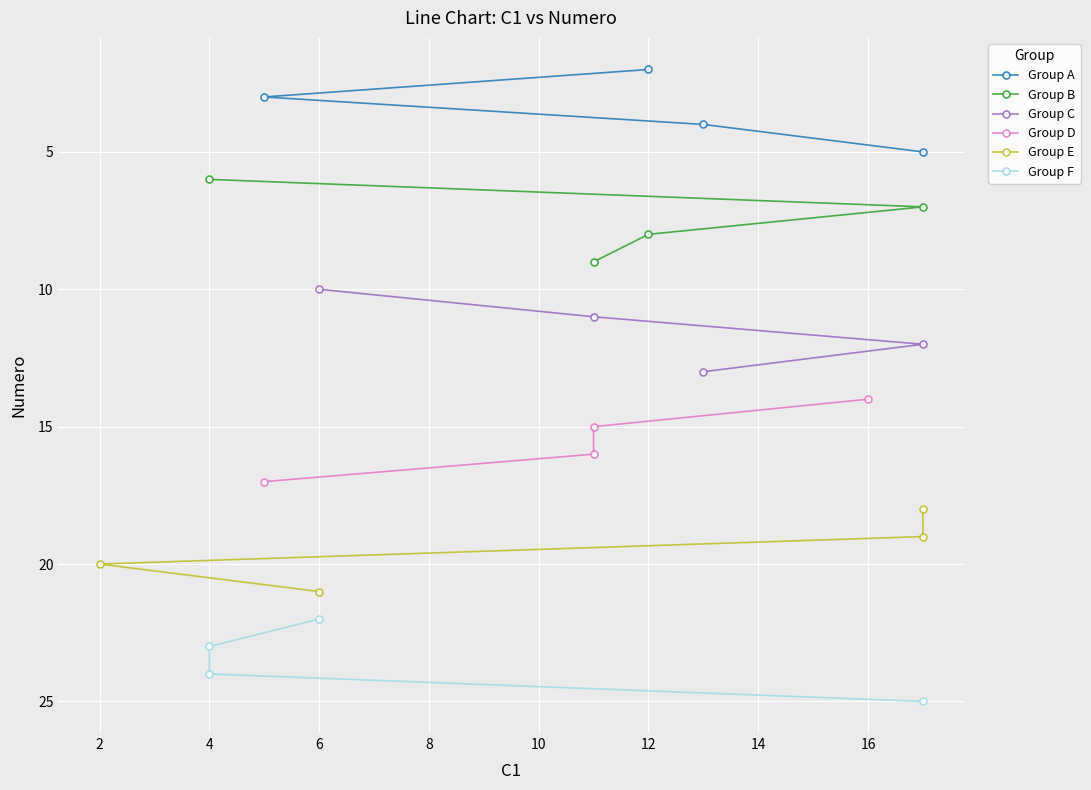

Between 4 and 6, which is larger?

6